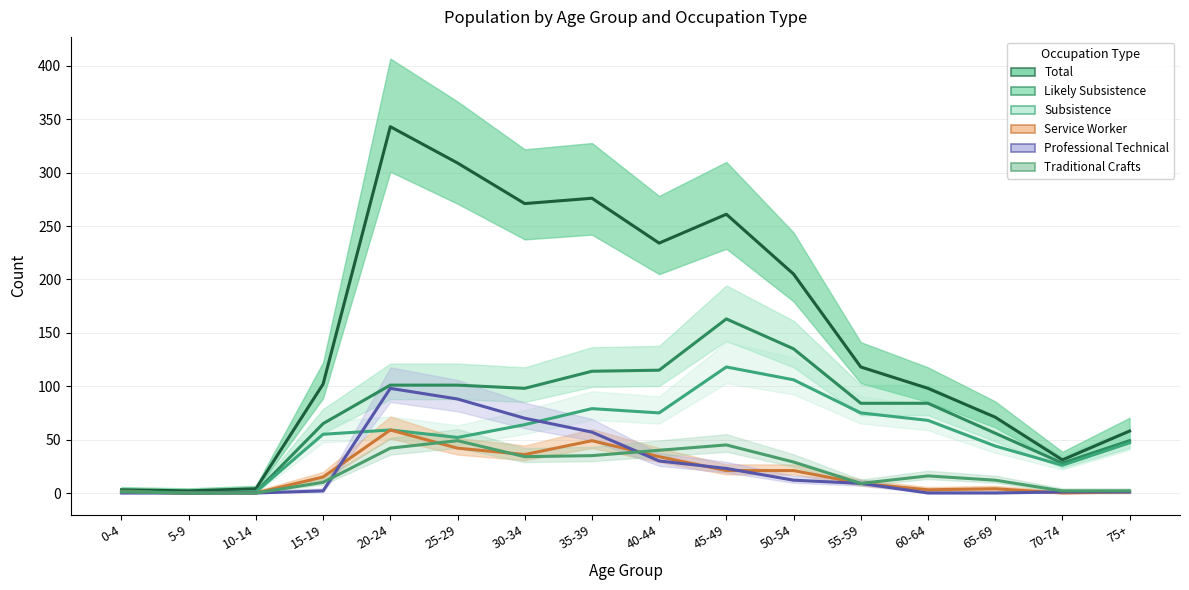

Reading left to right, what are all the values shown in this chart?

Likely Subsistence: 2	0	1	65	101	101	98	114	115	163	135	84	84	56	28	49
Total: 3	2	4	102	343	309	271	276	234	261	205	118	98	71	31	58
Subsistence: 1	0	1	55	59	52	64	79	75	118	106	75	68	44	26	47
Service Worker: 1	0	0	15	59	42	36	49	34	21	21	9	3	4	0	1
Professional Technical: 0	0	0	2	98	88	70	57	30	23	12	9	0	0	1	1
Traditional Crafts: 1	0	0	10	42	49	34	35	40	45	29	9	16	12	2	2